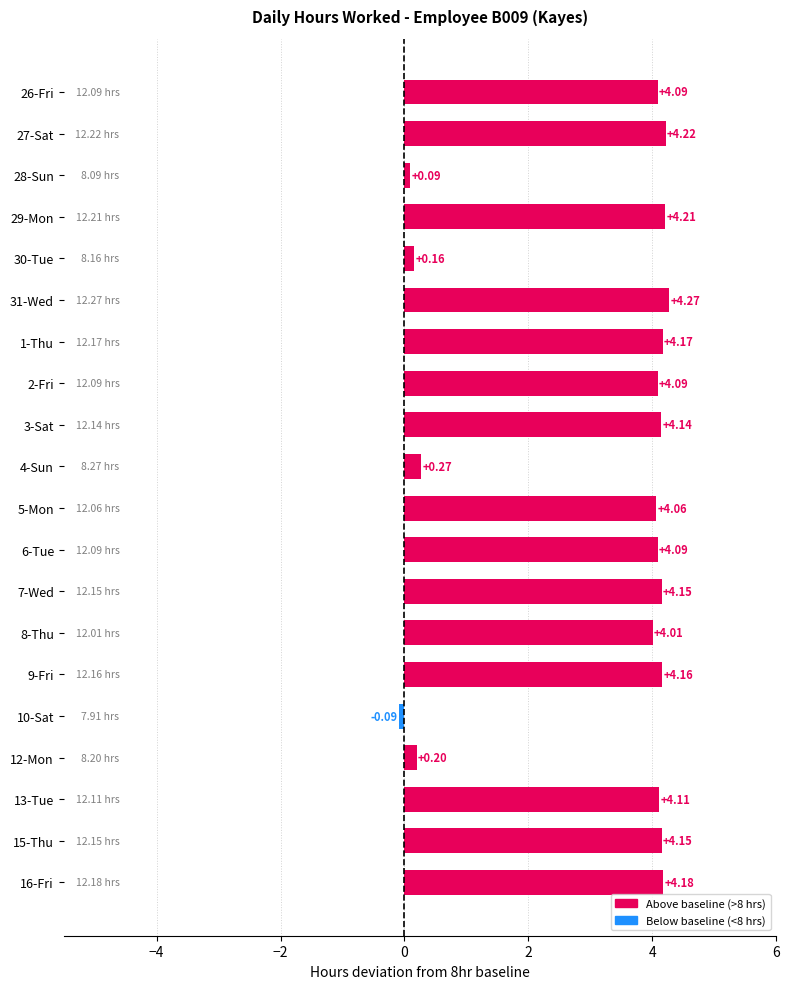

Between 4-Sun and 1-Thu, which is larger?

1-Thu